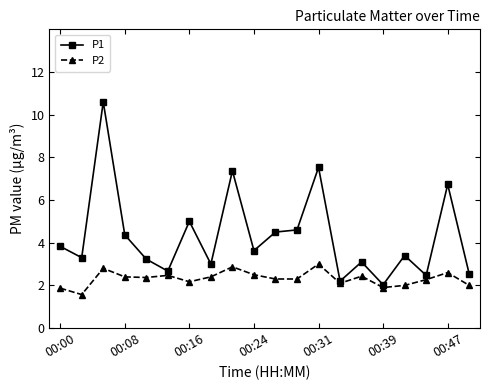

What is the value of the P2 point at the 5th from the left?

2.4